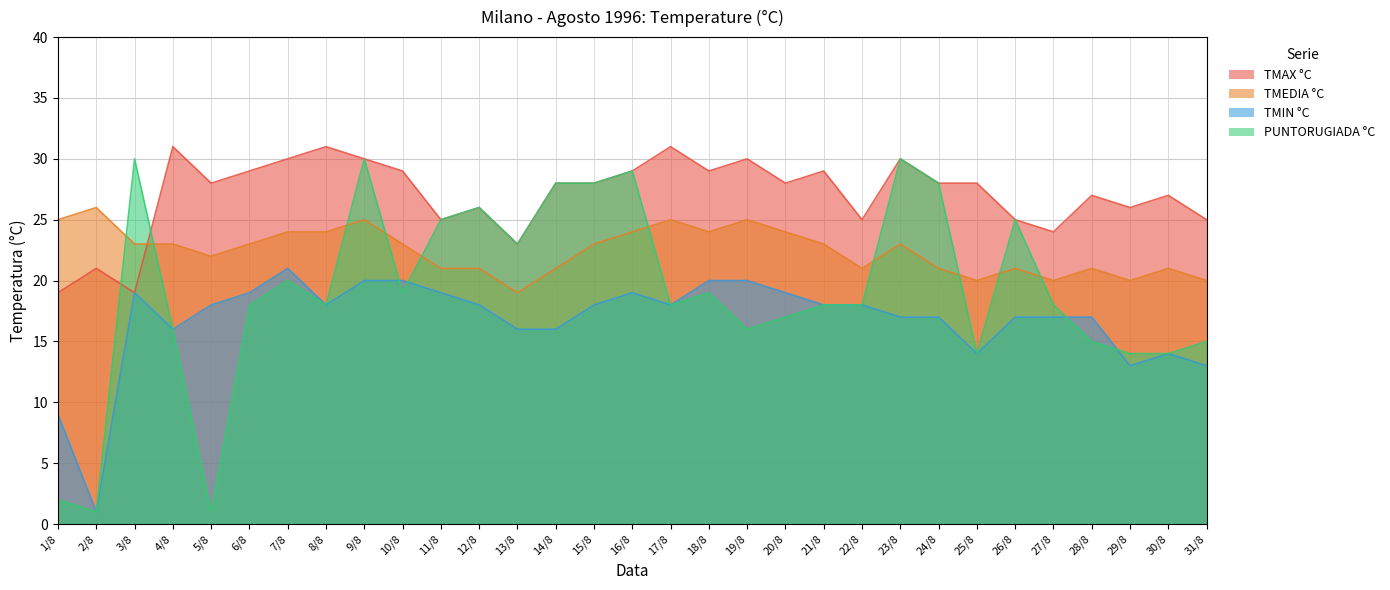

How many interior local valleys does the PUNTORUGIADA °C series have?

8